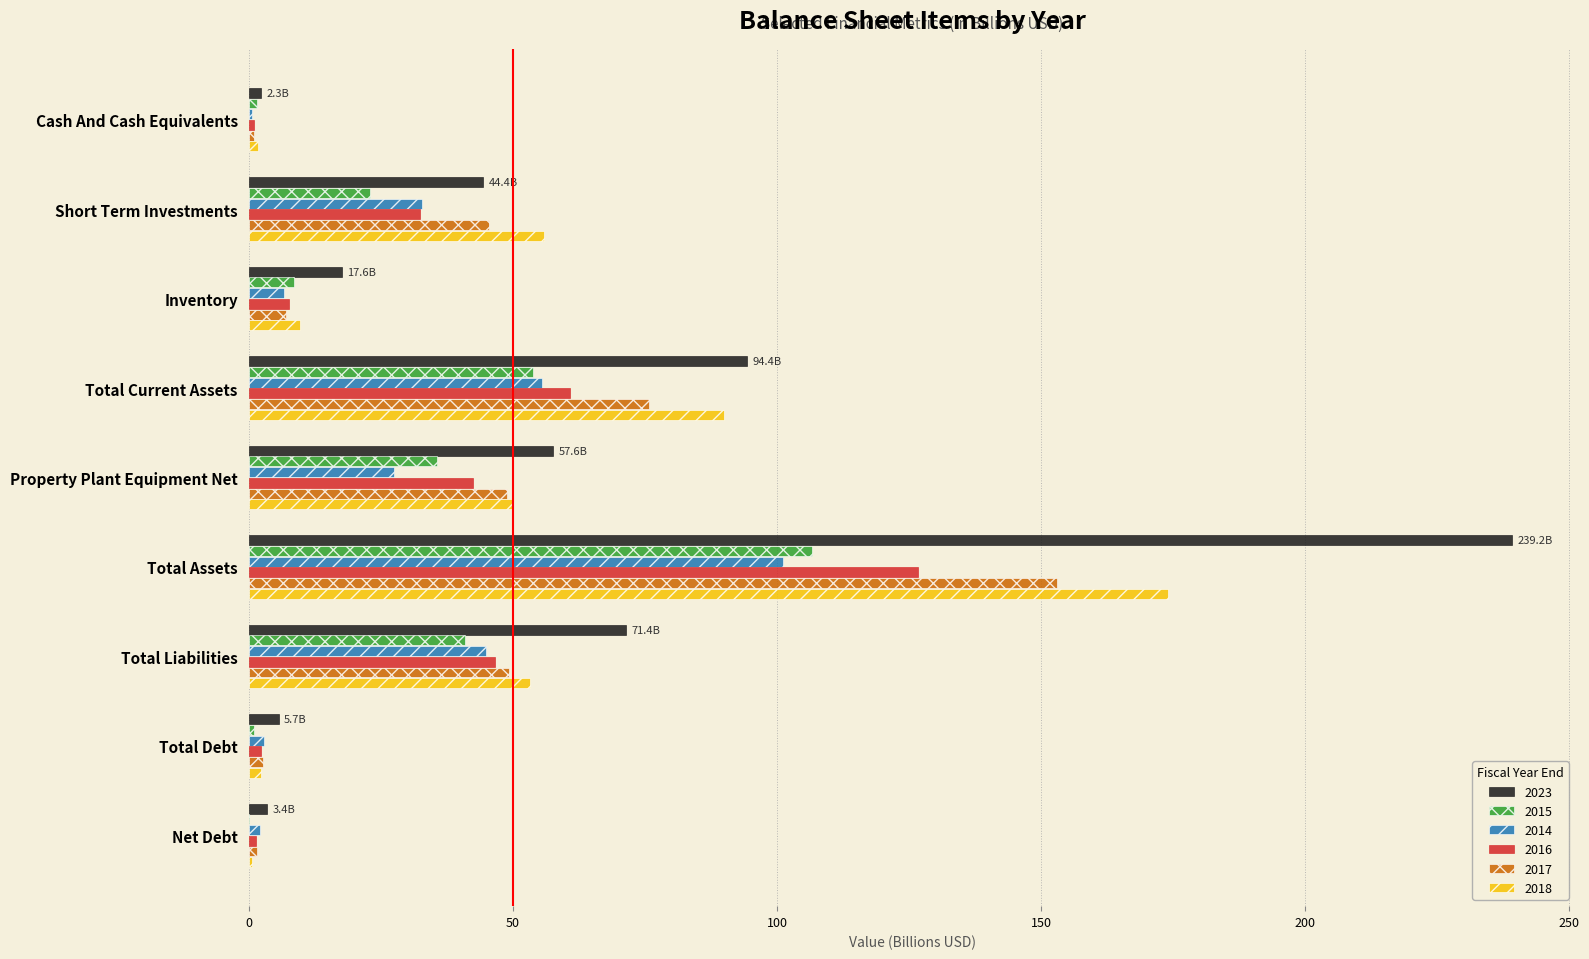

The 2016 series shows 60.9 at Total Current Assets. True or false?

True